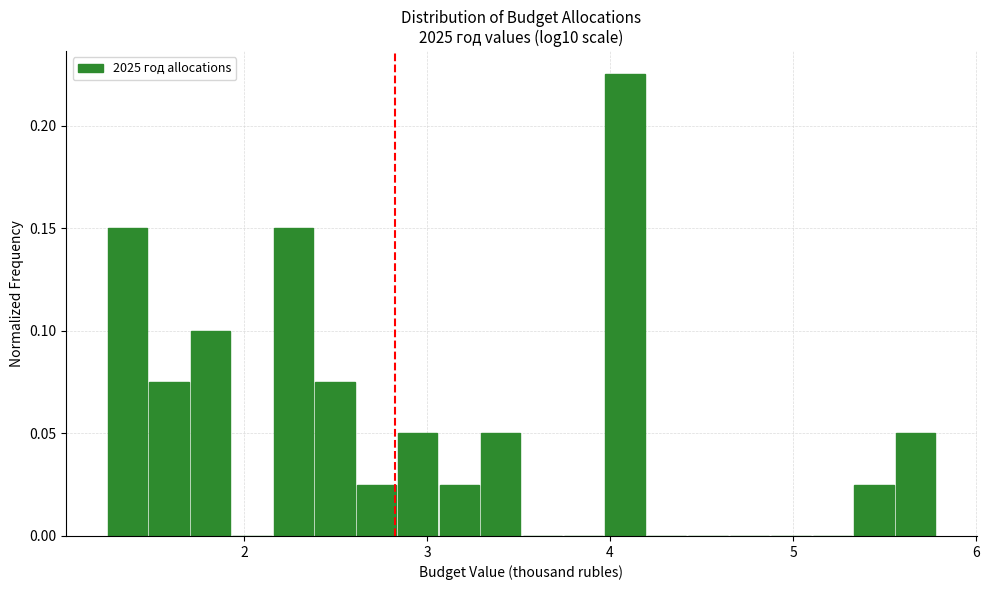

Around what value on the x-axis is the tallest bar? Give the approximate position of its centre, as read against the axis.

4.1